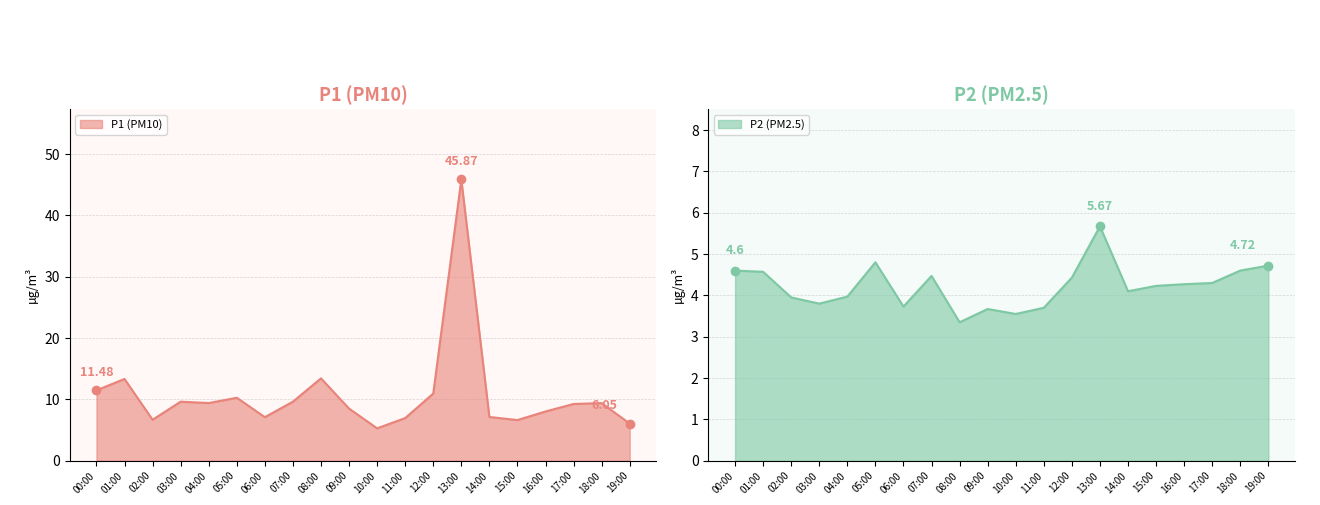

Which has a higher value, 15:00 or 09:00?

09:00